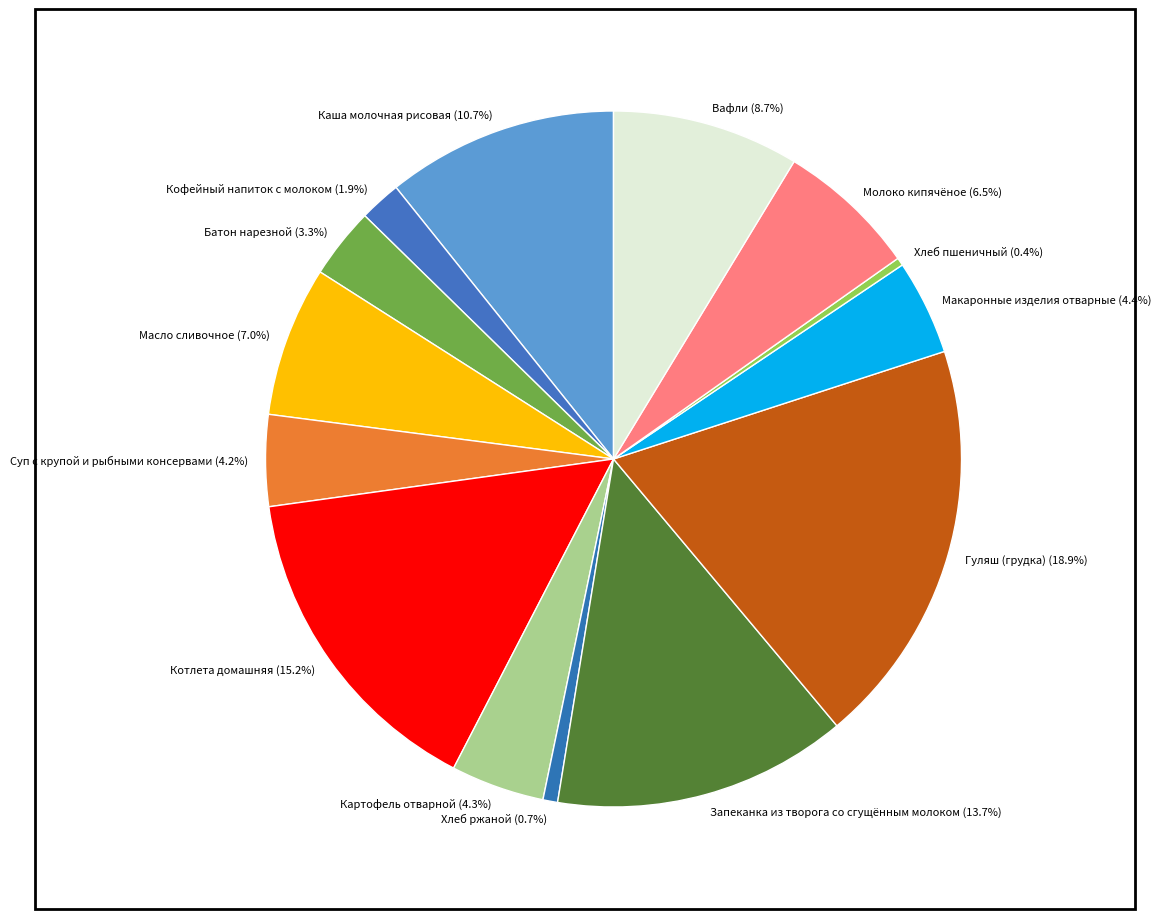

Is there any slice that represents more than half of the pie?

No